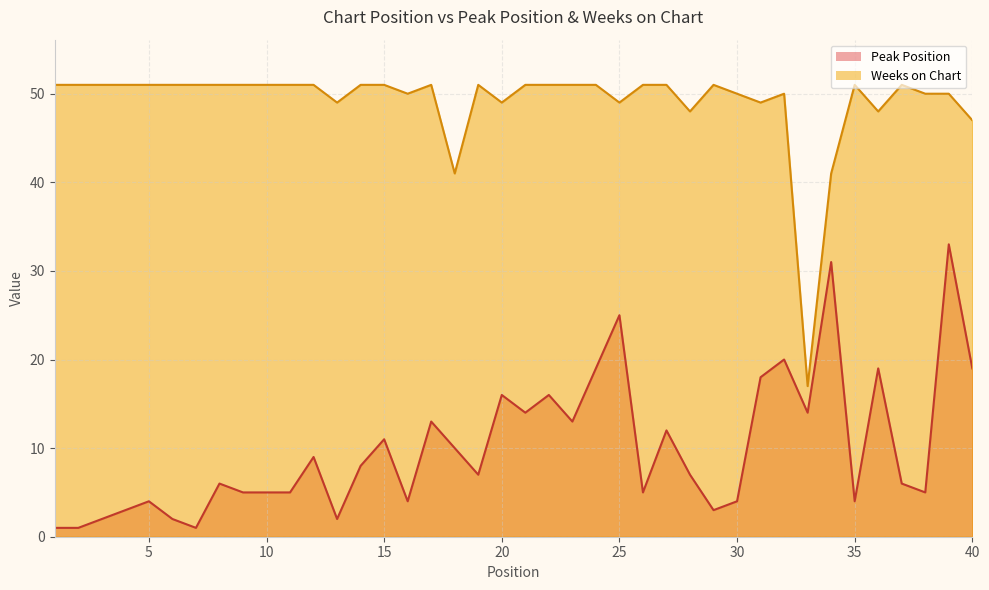

List the series in order of their overall mean, highest first.

Weeks on Chart, Peak Position